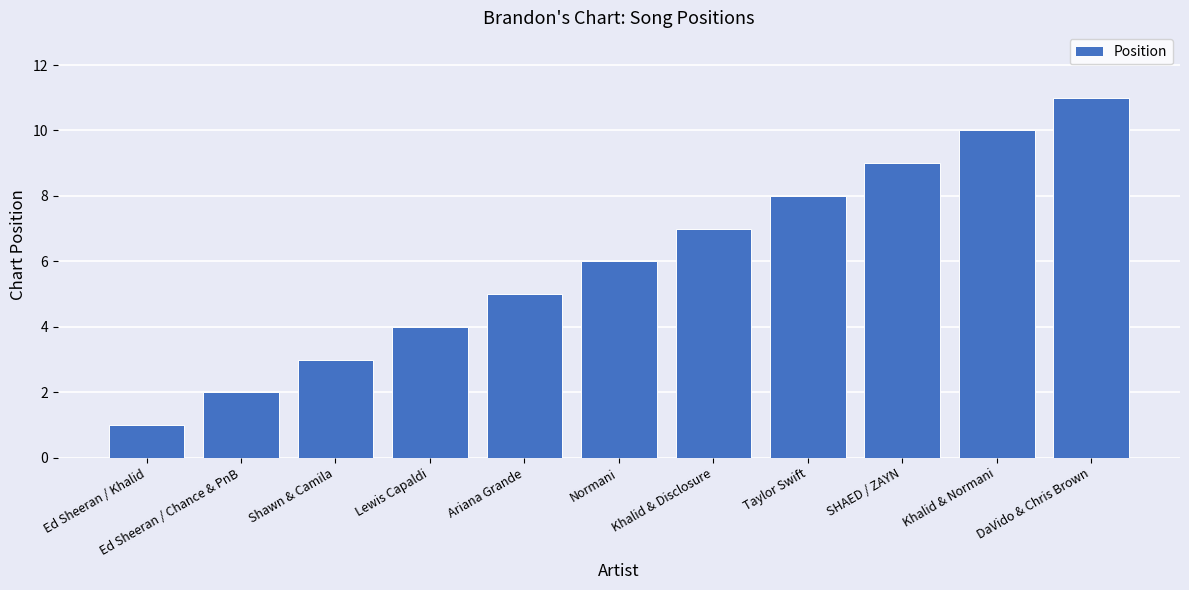

What is the approximate value at Ed Sheeran / Chance & PnB?

2